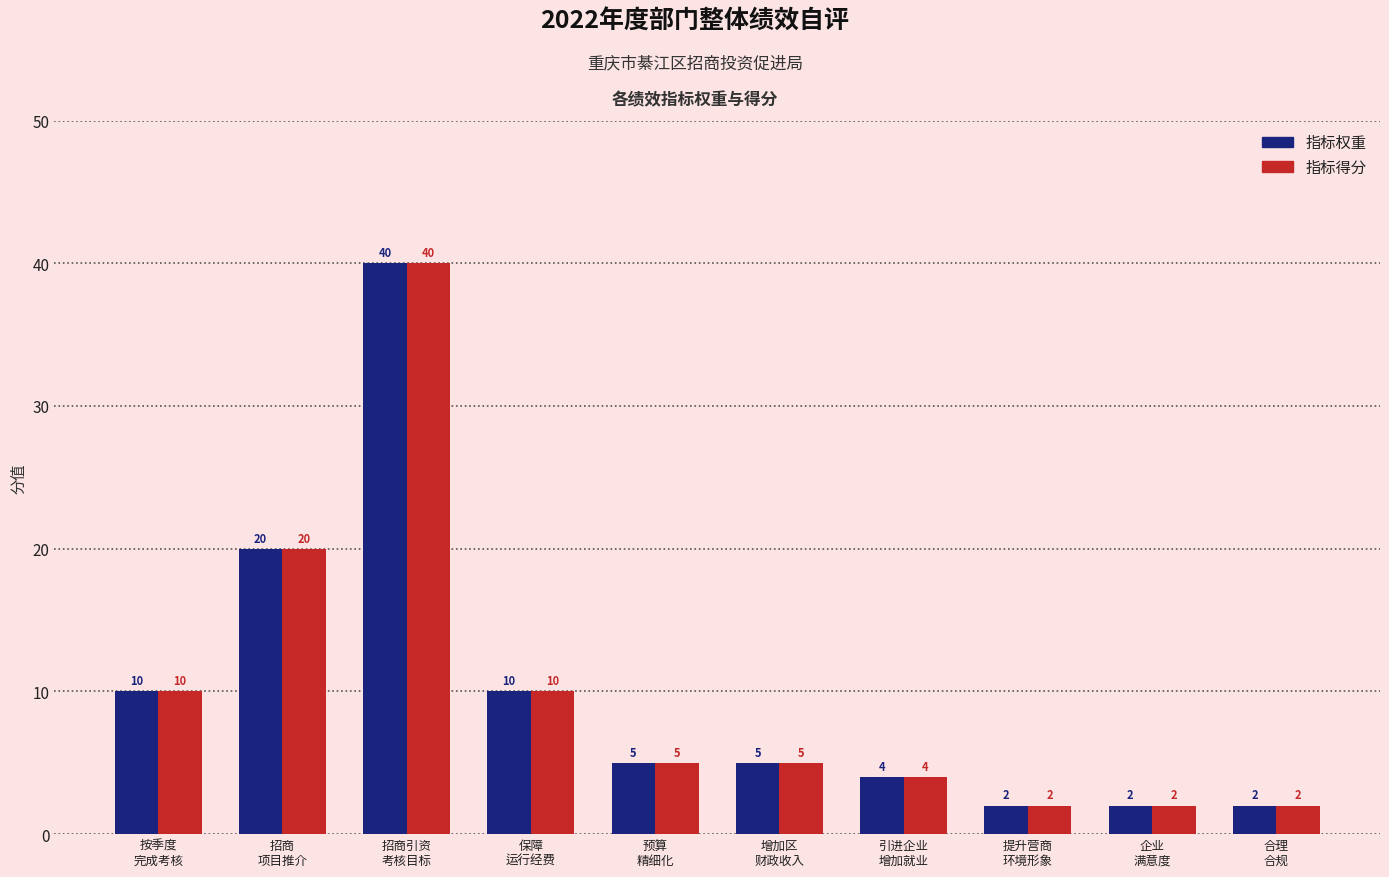

What is the sum of all 指标得分 values?

100